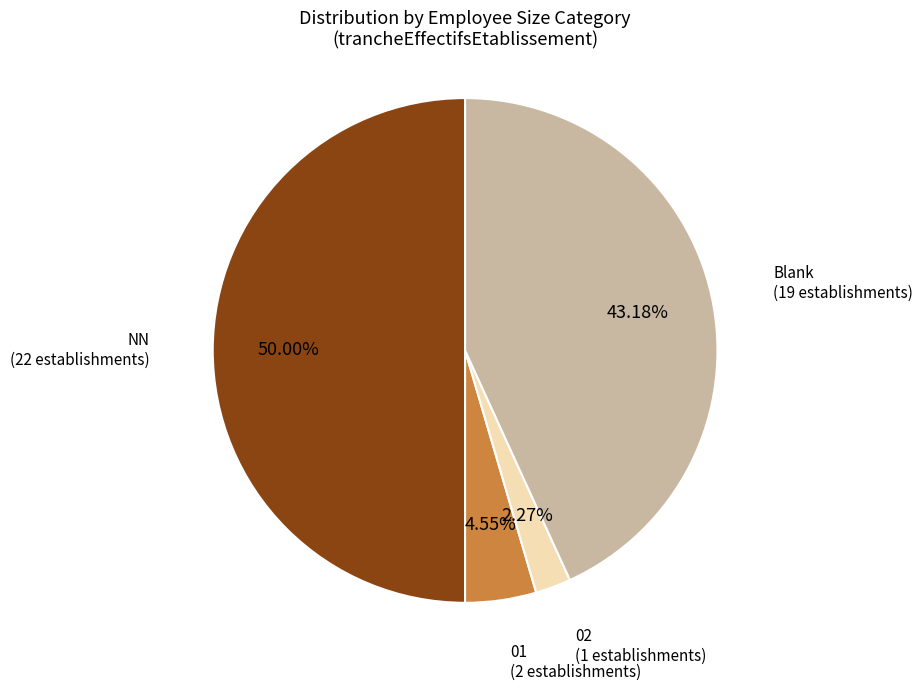

Which slice is the largest?

NN